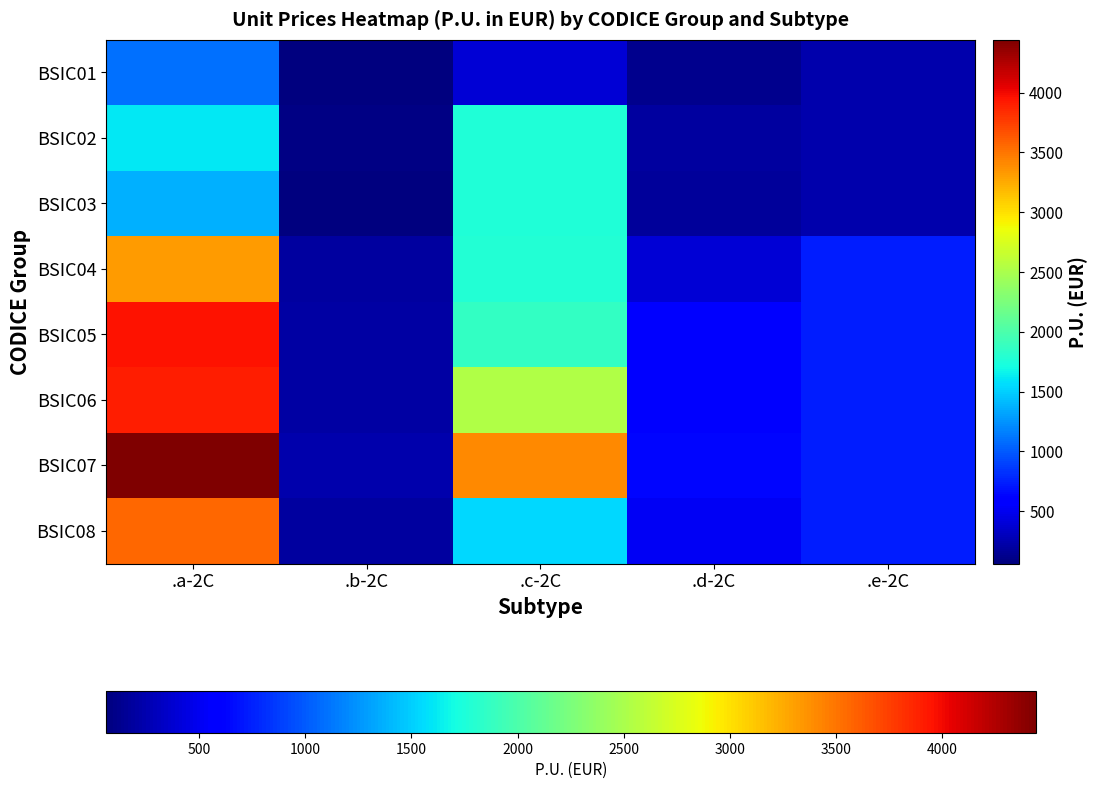

Reading left to right, what are all the values shown in this chart?

BSIC01: .a-2C=1099.3	.b-2C=61.2	.c-2C=396.0	.d-2C=129.2	.e-2C=245.2
BSIC02: .a-2C=1607.2	.b-2C=88.9	.c-2C=1768.8	.d-2C=197.3	.e-2C=245.2
BSIC03: .a-2C=1371.0	.b-2C=75.2	.c-2C=1768.8	.d-2C=178.3	.e-2C=245.2
BSIC04: .a-2C=3313.8	.b-2C=184.4	.c-2C=1777.6	.d-2C=398.8	.e-2C=735.7
BSIC05: .a-2C=3947.7	.b-2C=210.7	.c-2C=1865.6	.d-2C=612.9	.e-2C=735.7
BSIC06: .a-2C=3901.3	.b-2C=210.6	.c-2C=2534.4	.d-2C=568.5	.e-2C=735.7
BSIC07: .a-2C=4443.0	.b-2C=241.1	.c-2C=3405.6	.d-2C=626.9	.e-2C=735.7
BSIC08: .a-2C=3567.2	.b-2C=192.9	.c-2C=1548.8	.d-2C=515.9	.e-2C=735.7